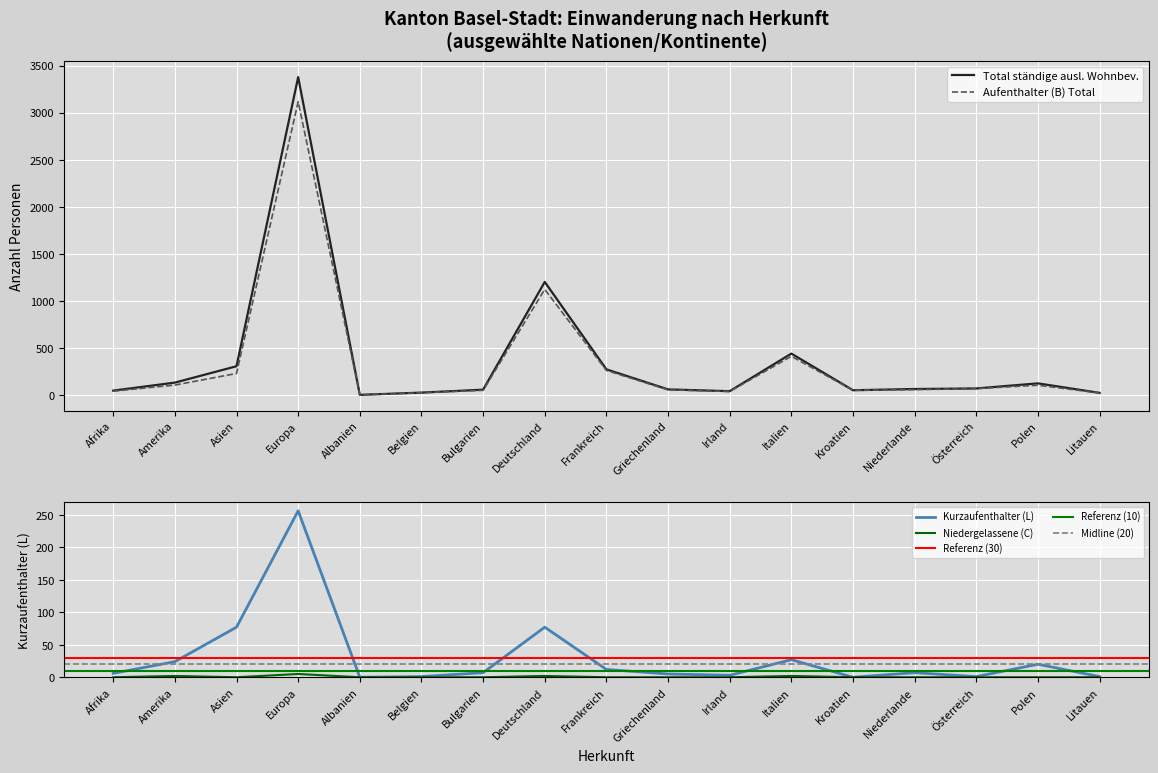

Which series has the largest total across all categories?

Total ständige ausl. Wohnbev.